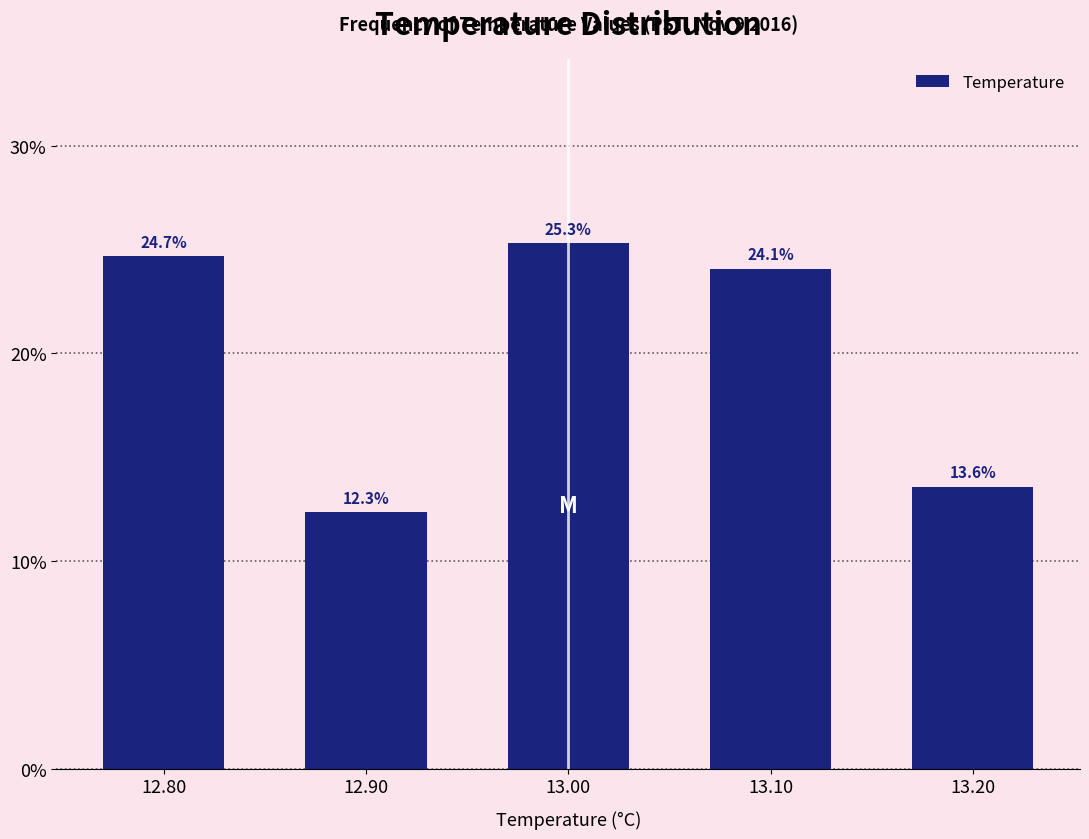

Reading left to right, transcribe this chart: for each bar, give the range it covers on the x-axis and its height.

12.75 to 12.85: 24.7
12.85 to 12.95: 12.3
12.95 to 13.05: 25.3
13.05 to 13.15: 24.1
13.15 to 13.25: 13.6